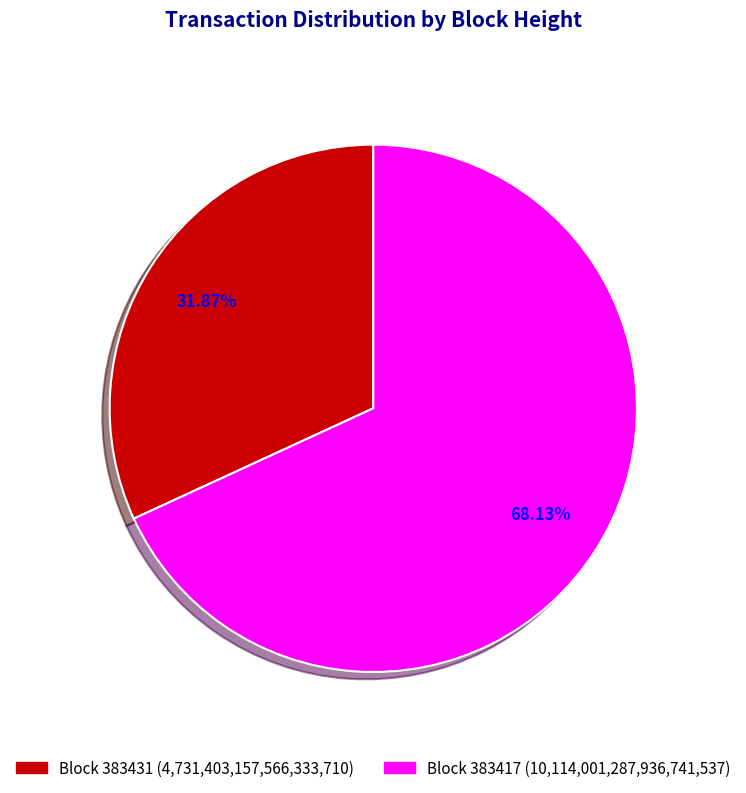

Rank the categories by value from lowest to highest.

Block 383431 (4,731,403,157,566,333,710), Block 383417 (10,114,001,287,936,741,537)